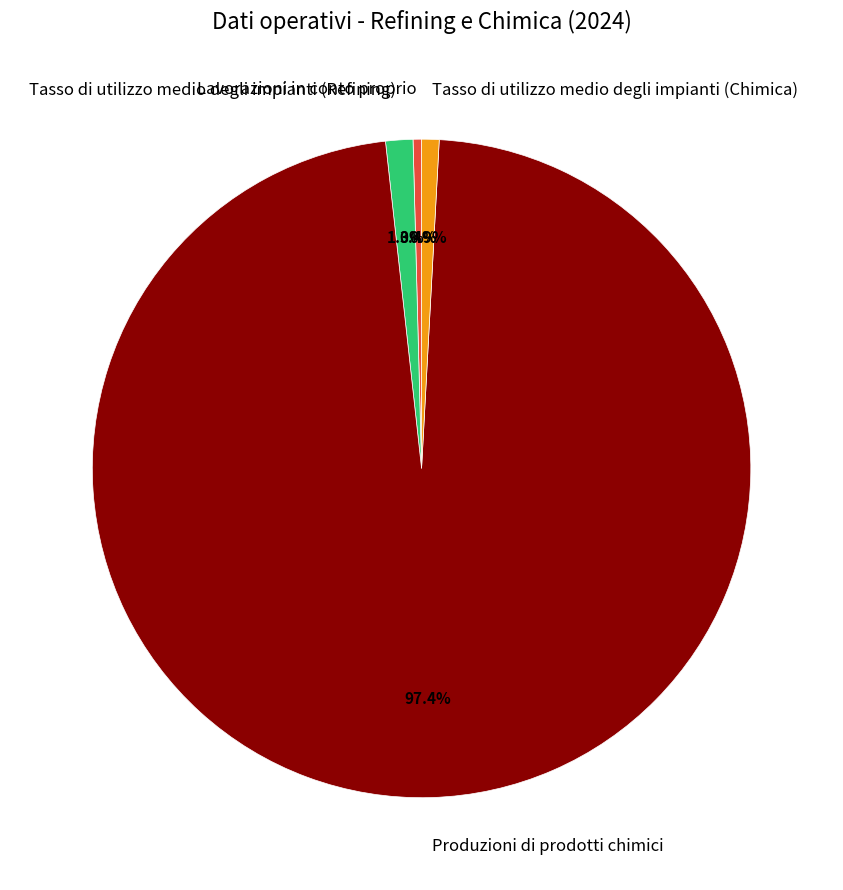

Is Produzioni di prodotti chimici the majority of the pie?

Yes